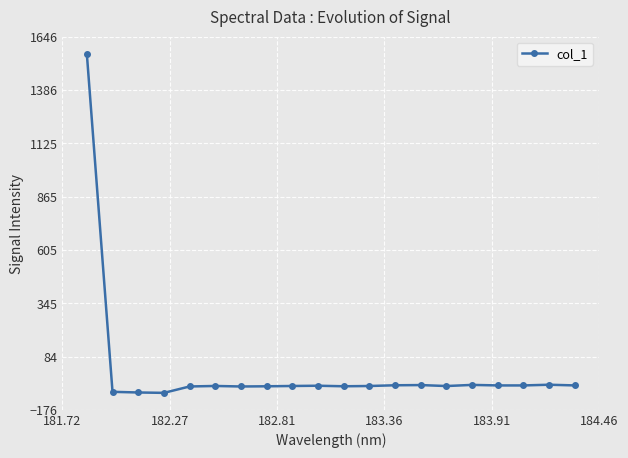

What is the difference between the second highest and minimum values?

39.7